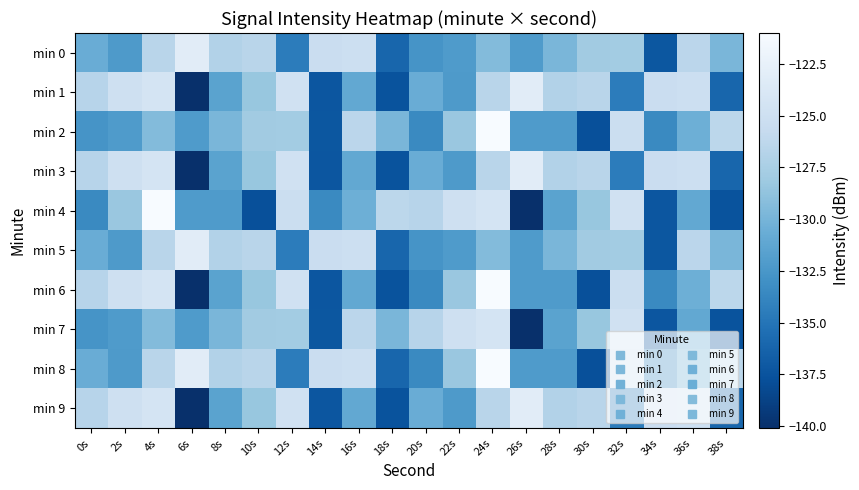

Which has a higher value, 38s or 2s?

38s